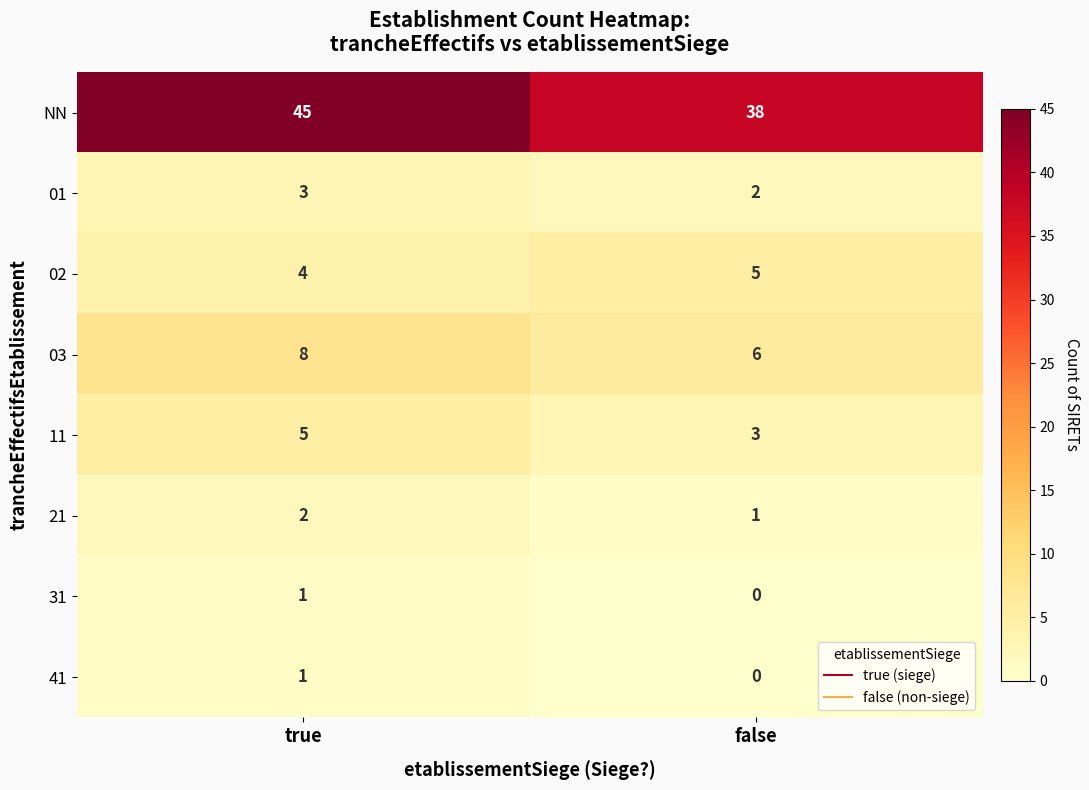

Which category has the lowest value across all series?

false